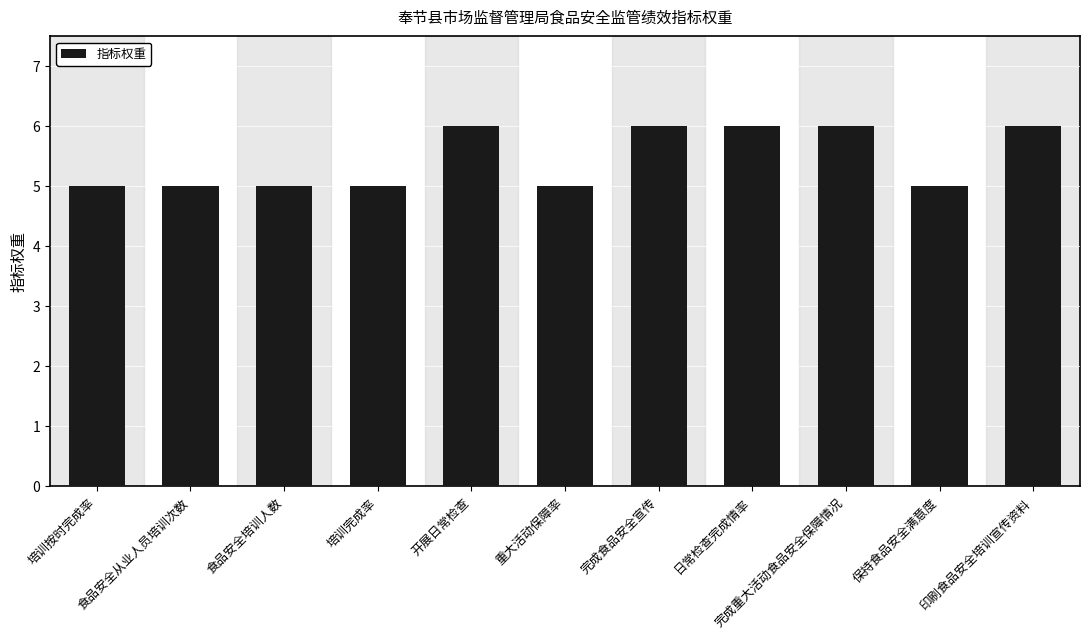

What is the minimum value shown in the chart?

5